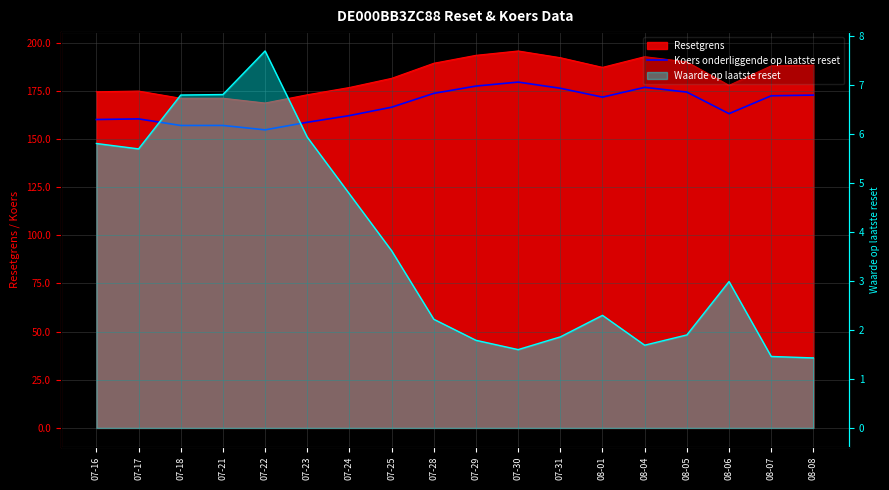

The value at 07-16 is 34.3. True or false?

False